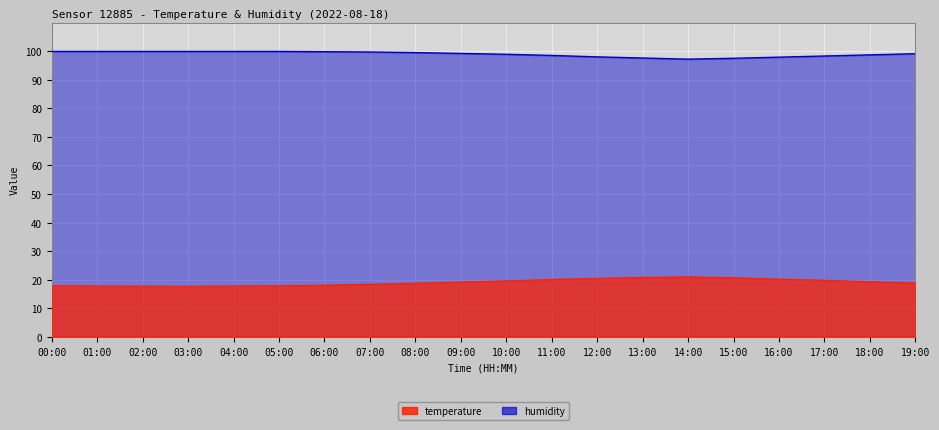

What is the label of the 8th point from the right?

12:00